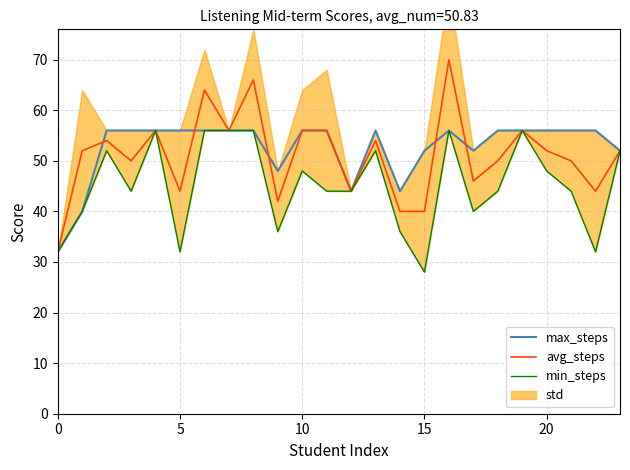

Rank the series at 17 from highest to lowest value.

max_steps, avg_steps, min_steps